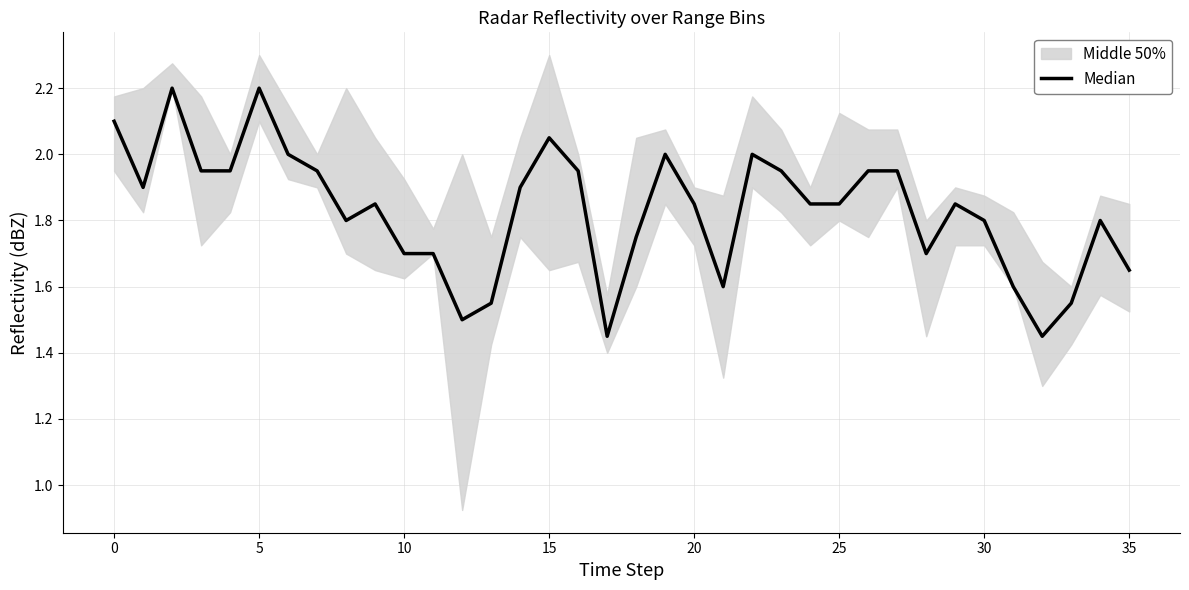

How many interior local peaks (higher than both neighbors) does the data have?

8